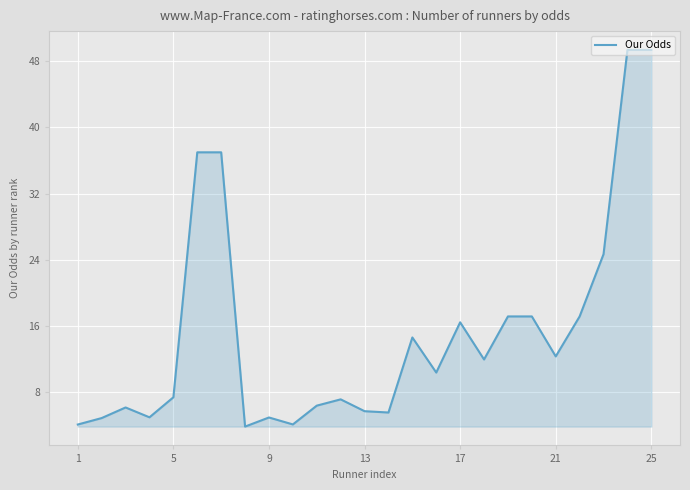

What is the maximum value shown in the chart?

49.4